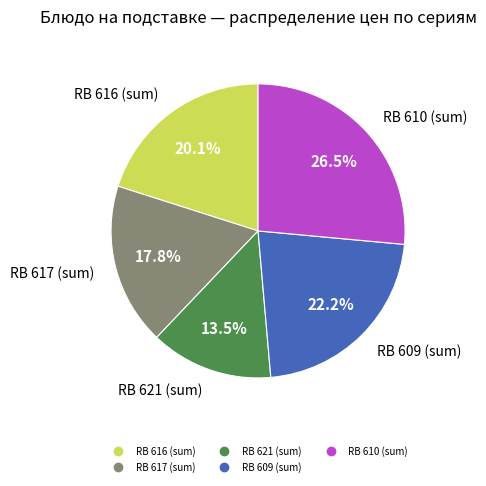

Does any single category account for the majority?

No